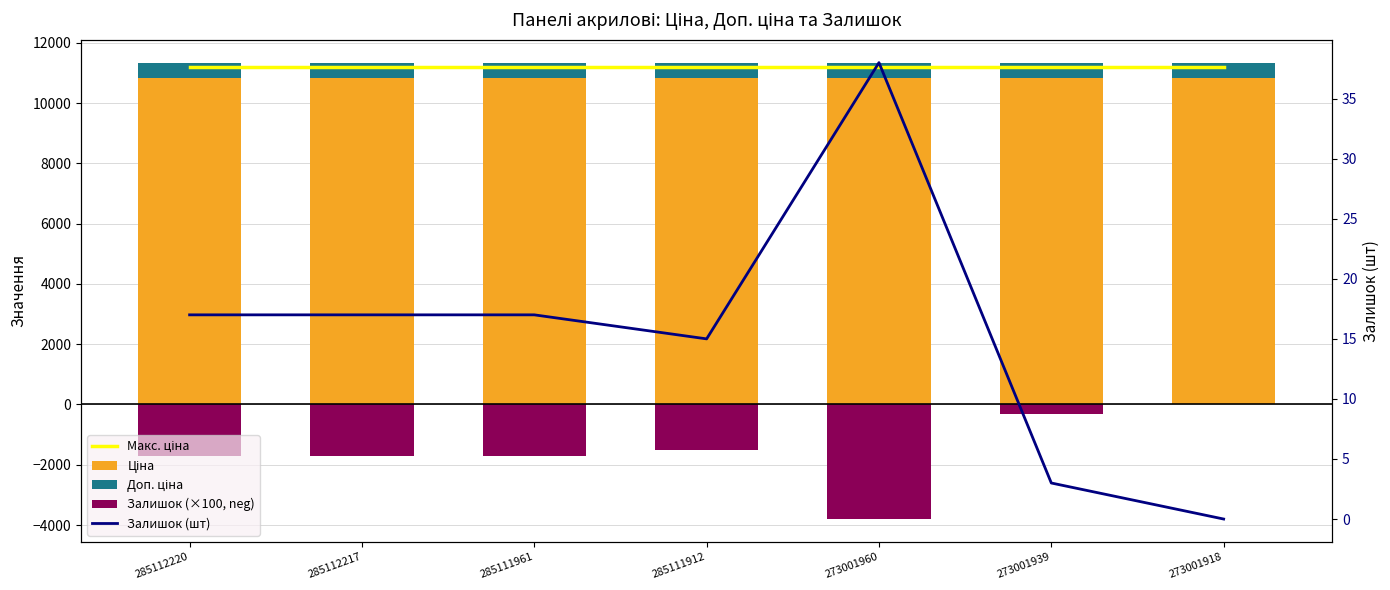

At which category is the sum across all series the highest?

273001918